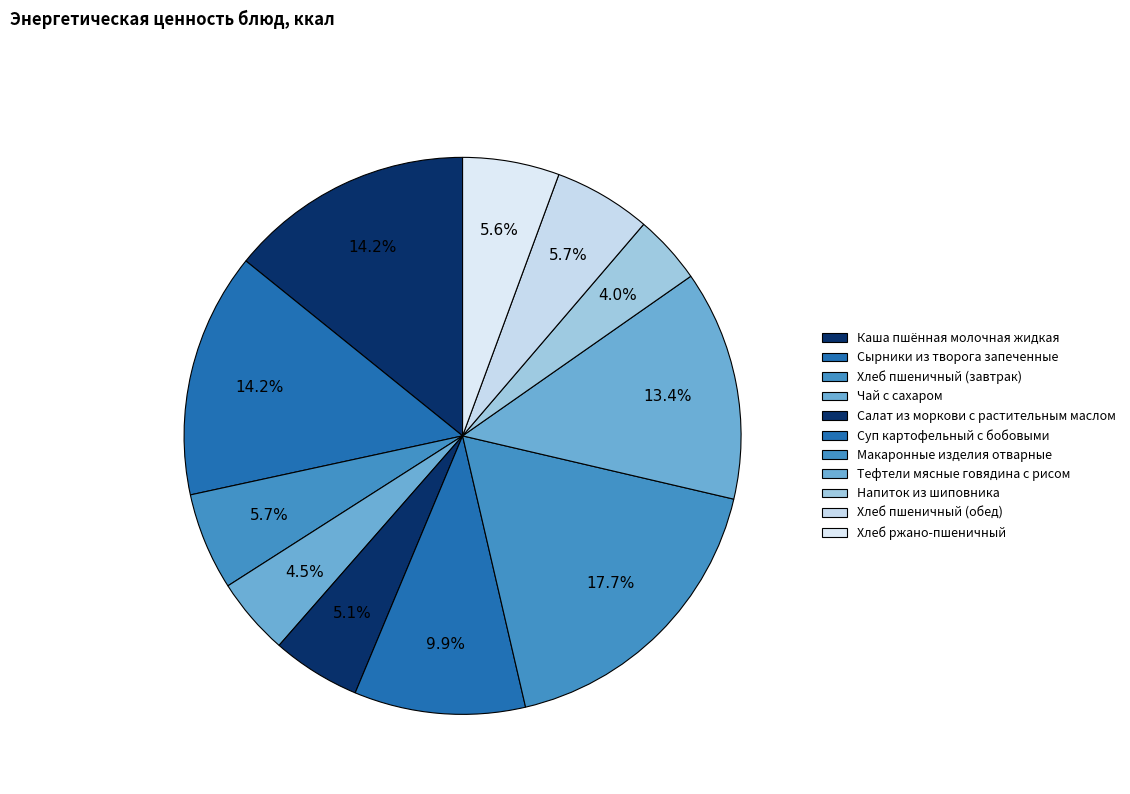

What percentage is NOT represented by Салат из моркови с растительным маслом?

94.9%